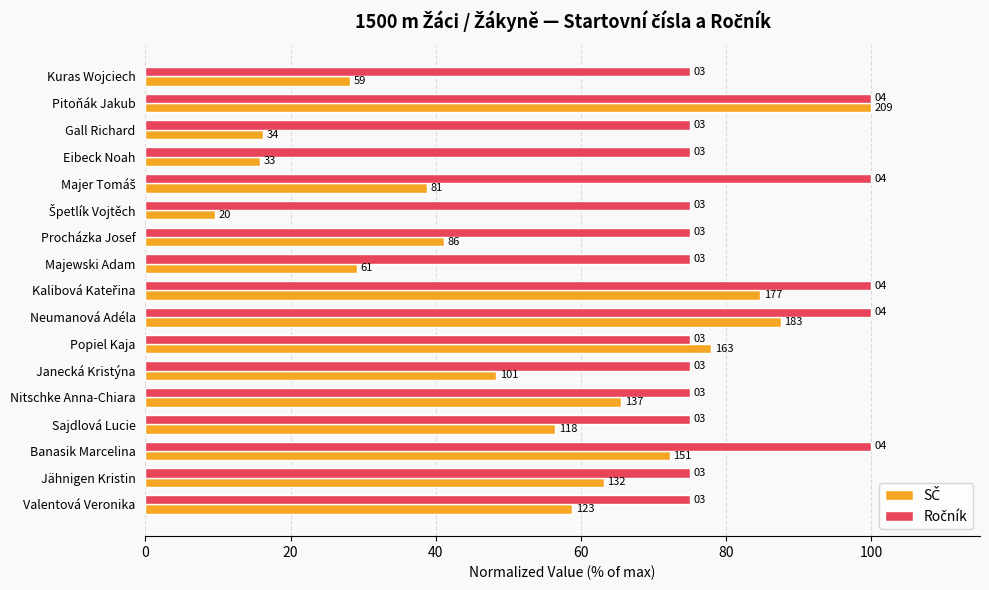

How many bars are there in each group?

2